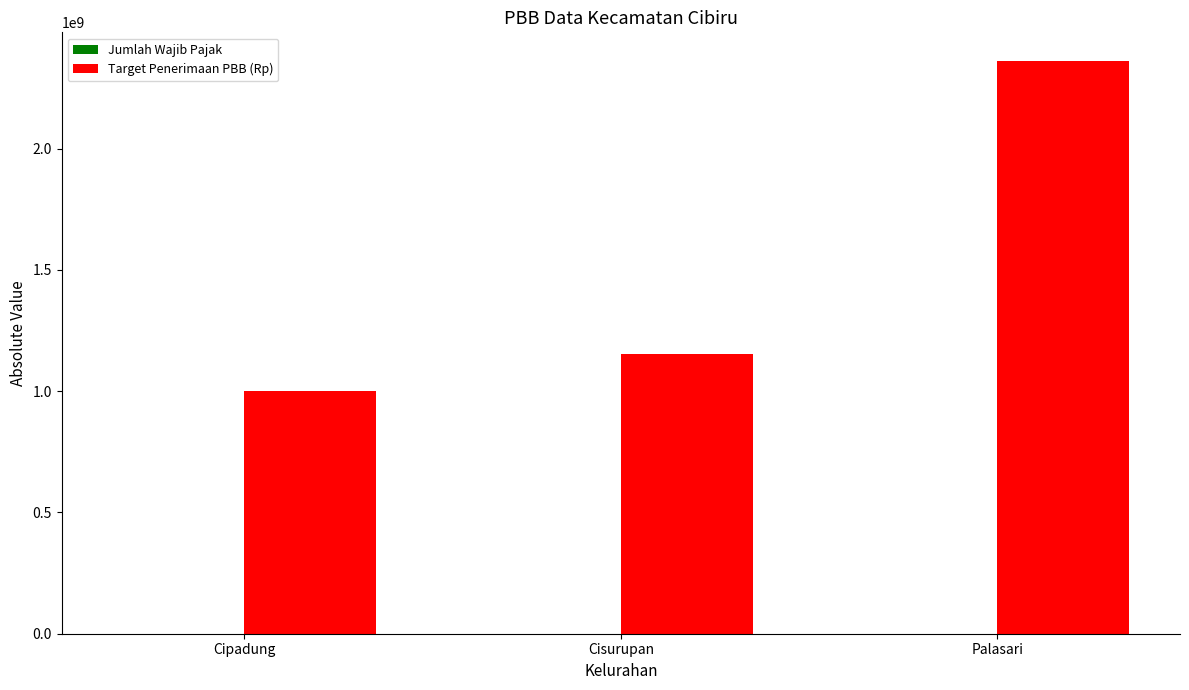

How many distinct data groups are displayed?

2